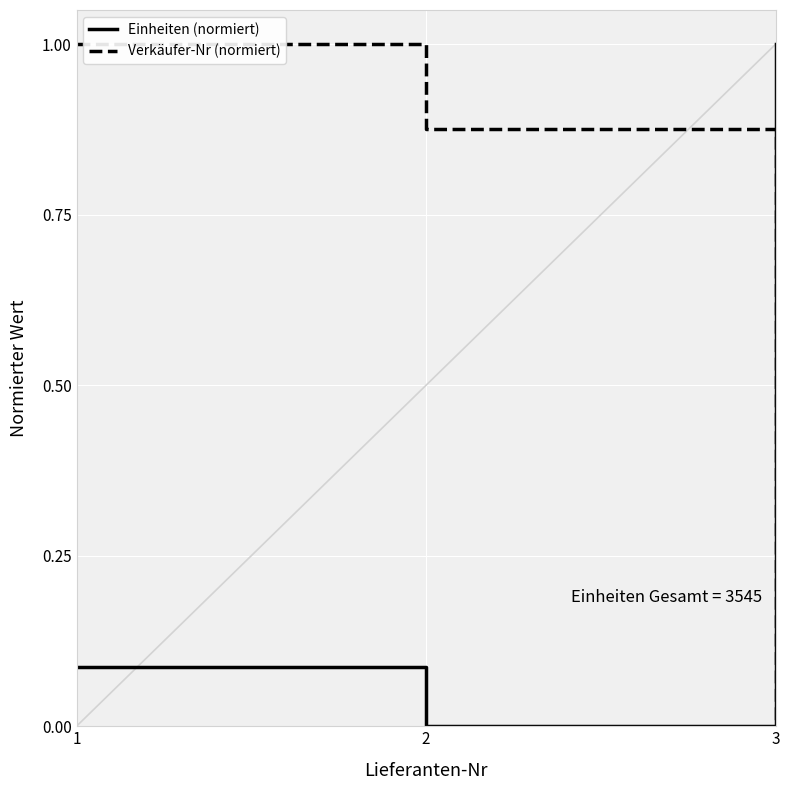

Does the chart display data point markers on the line(s)?

No